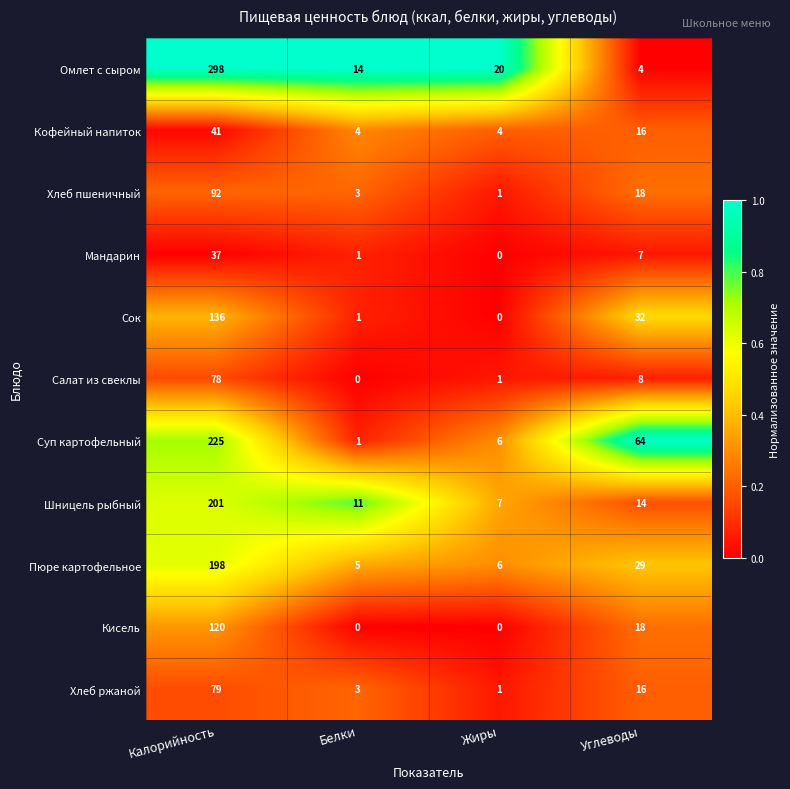

The value of Пюре картофельное at Углеводы is 29. True or false?

True